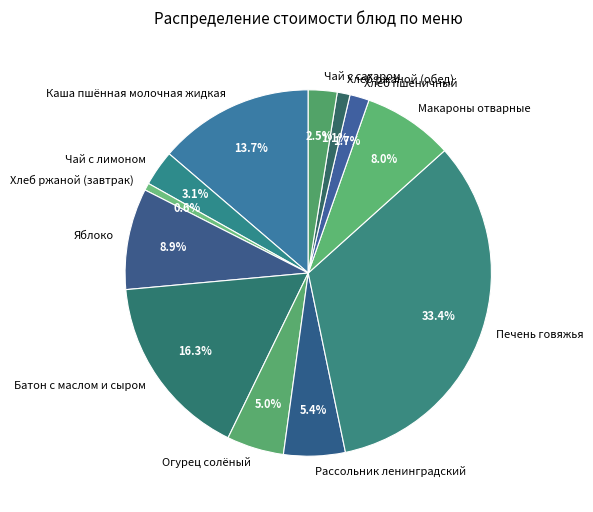

To the nearest percent, what is the combined percentage of Хлеб ржаной (завтрак) and Каша пшённая молочная жидкая?

14%